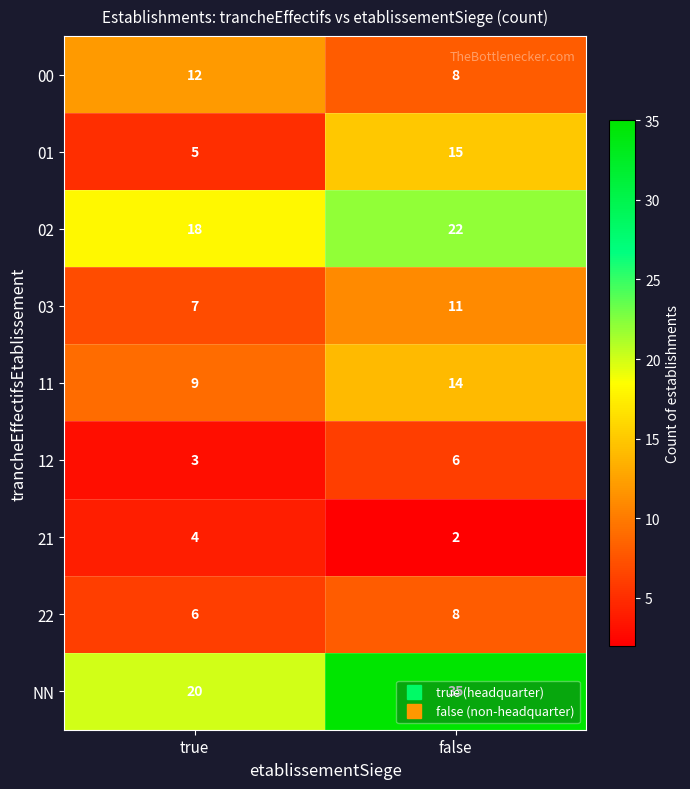

Is it true that 03 equals 11 at false?

True